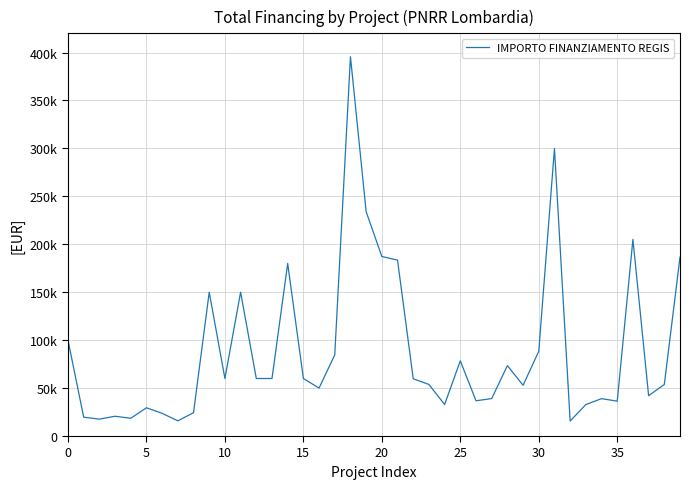

Is this an area chart (filled region under the line)?

No